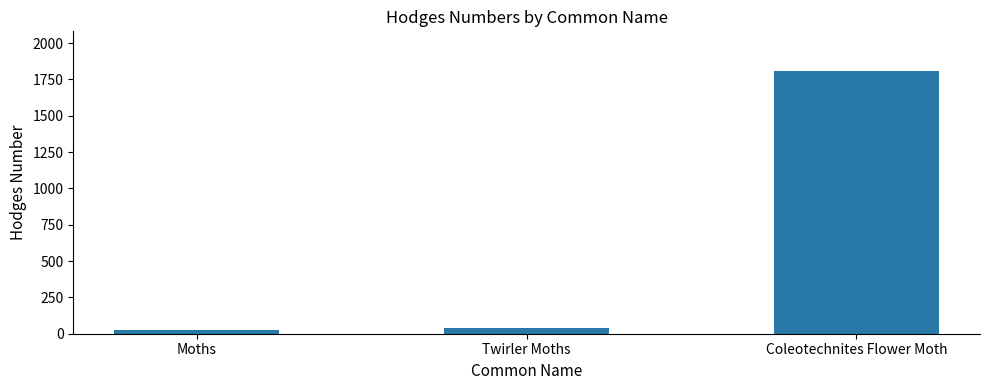

What is the greatest value displayed?

1809.0